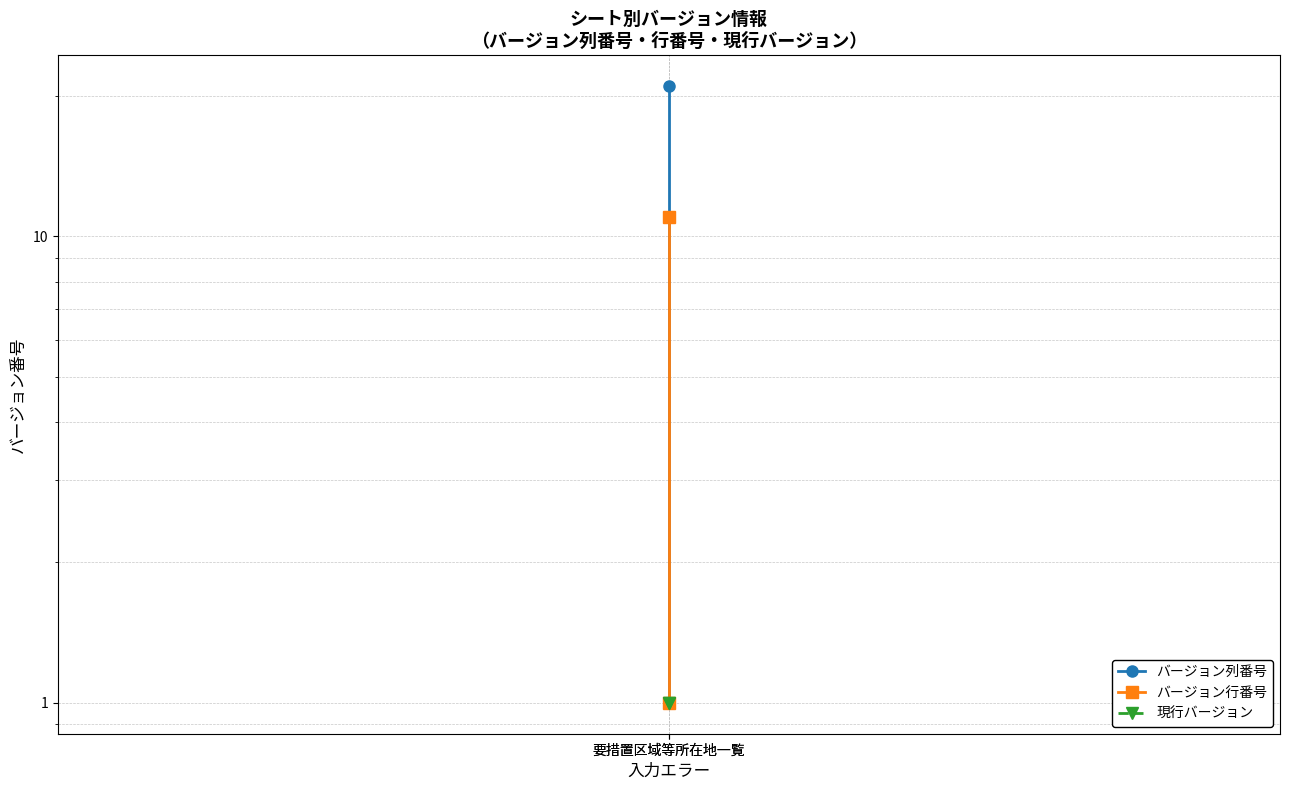

The value of バージョン列番号 at 要措置区域等所在地一覧 is 8. True or false?

False